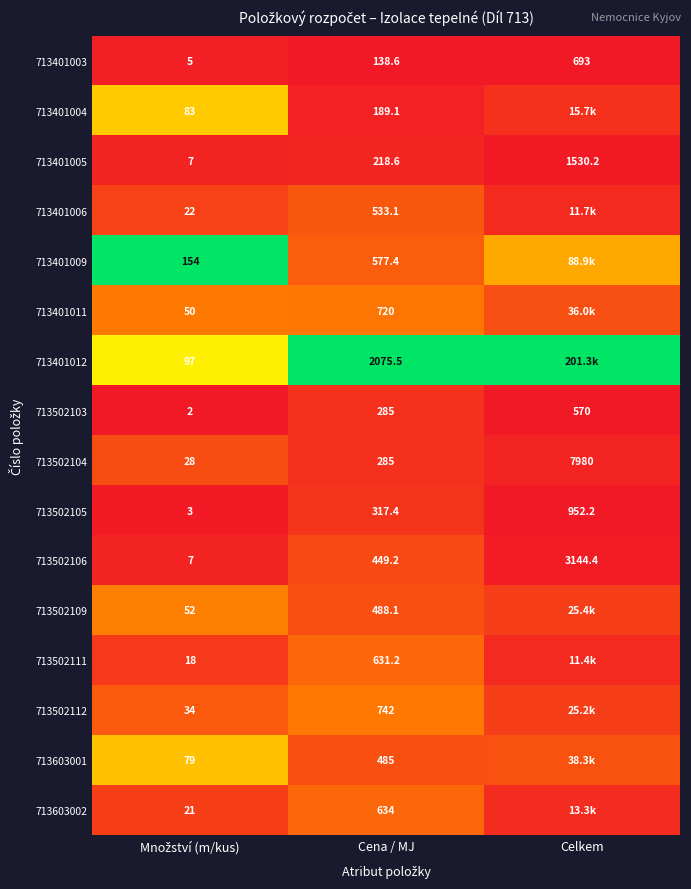

What is the difference between the highest and lowest values at Cena / MJ?

1936.9